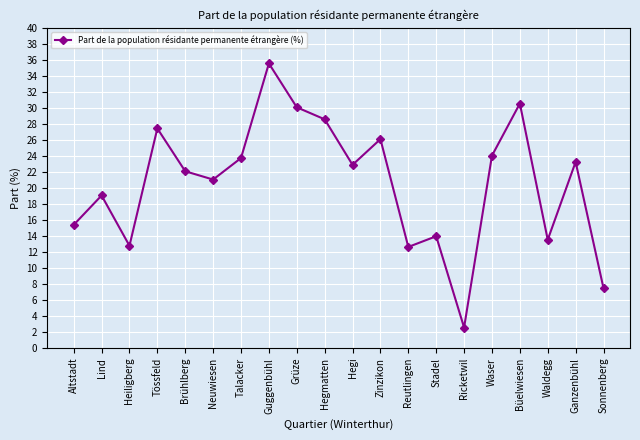

Which has a higher value, Brühlberg or Ricketwil?

Brühlberg